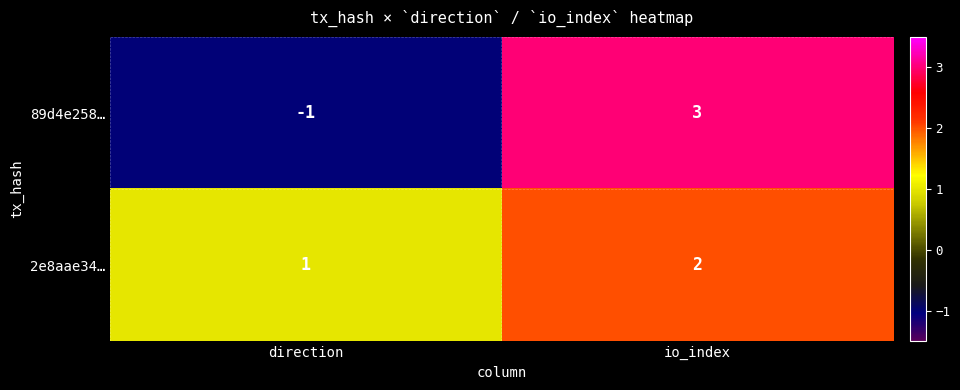

True or false: 89d4e258… has a value of 3 at io_index.

True